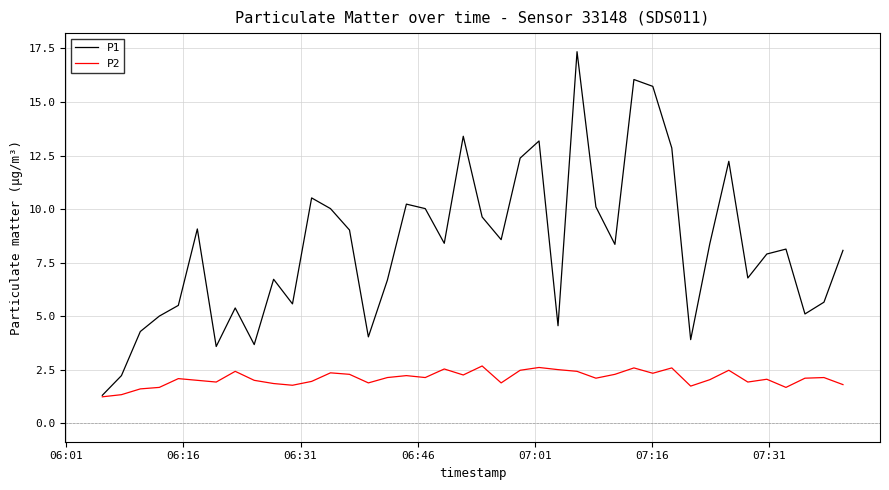

What is the highest value of the P2 series?

2.7